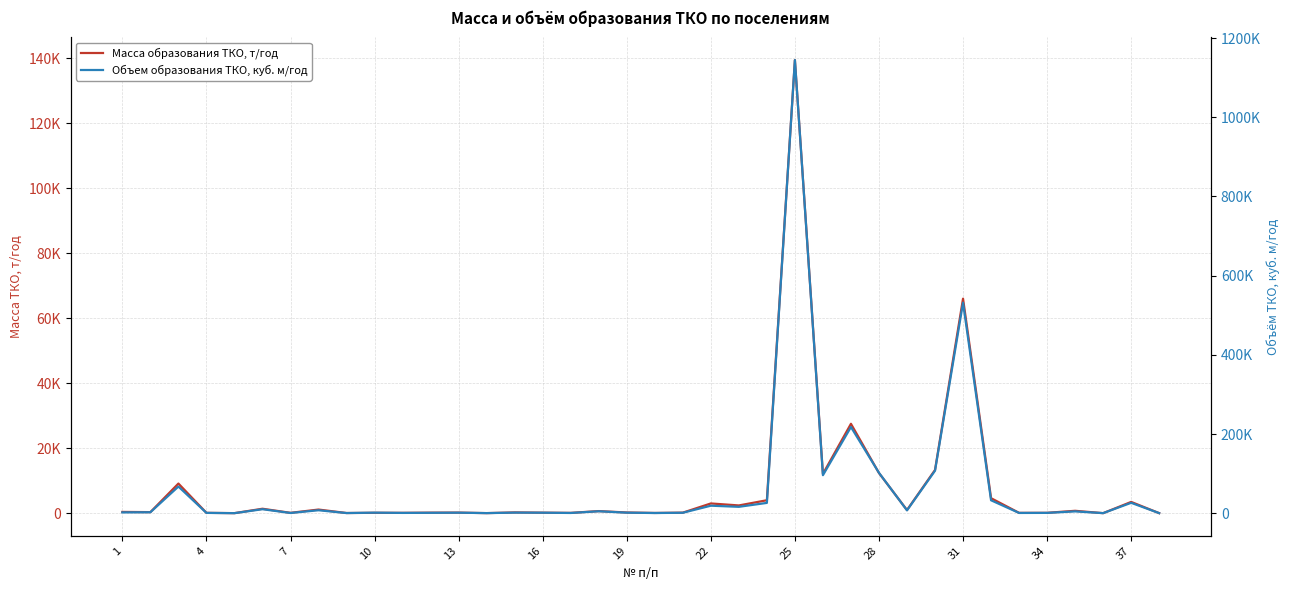

At which label does Объем образования ТКО, куб. м/год reach its minimum?

13